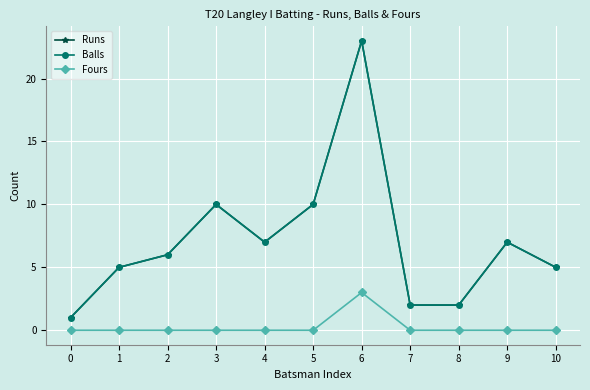

Does the chart have visible grid lines?

Yes